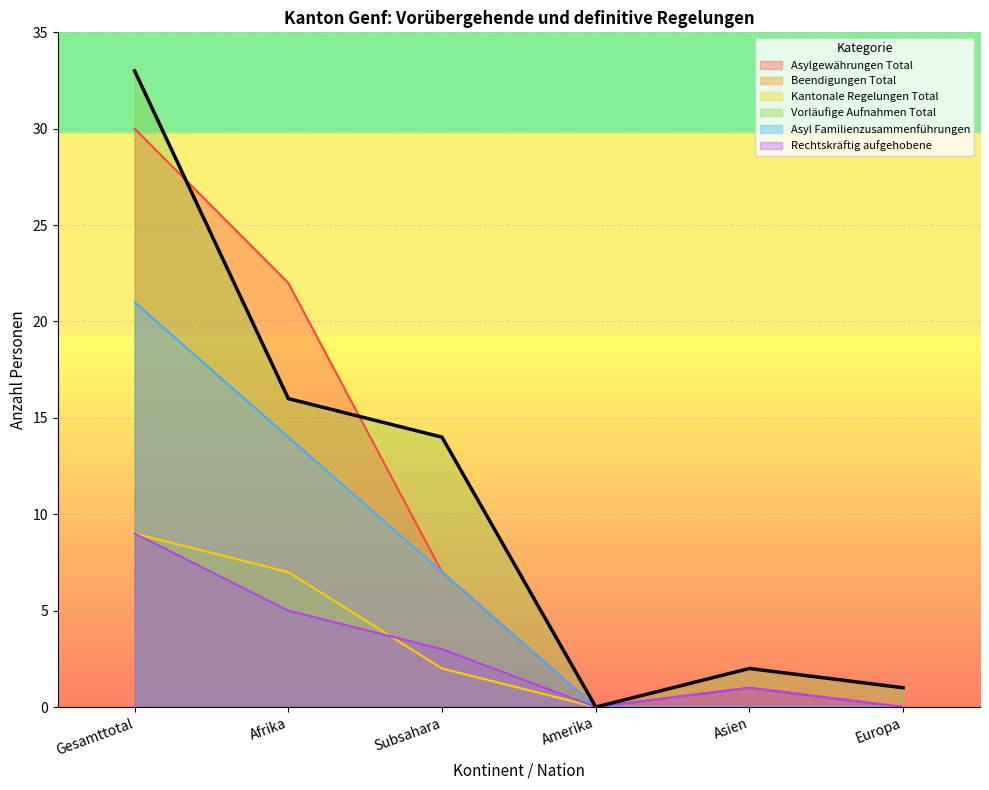

Read the Kantonale Regelungen Total value at Gesamttotal.

9